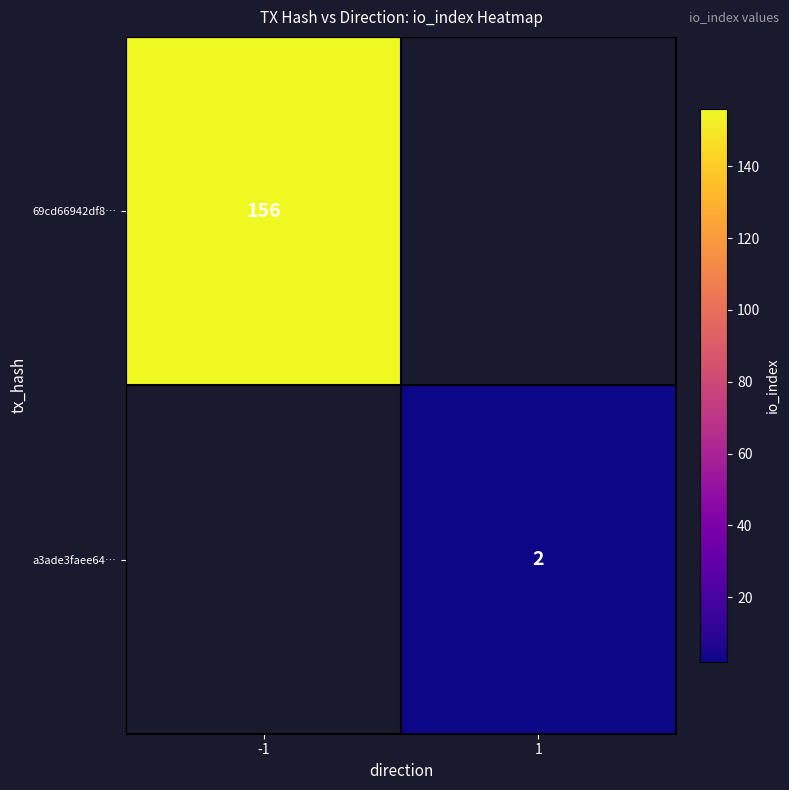

Is it true that 69cd66942df8… equals 156 at -1?

True